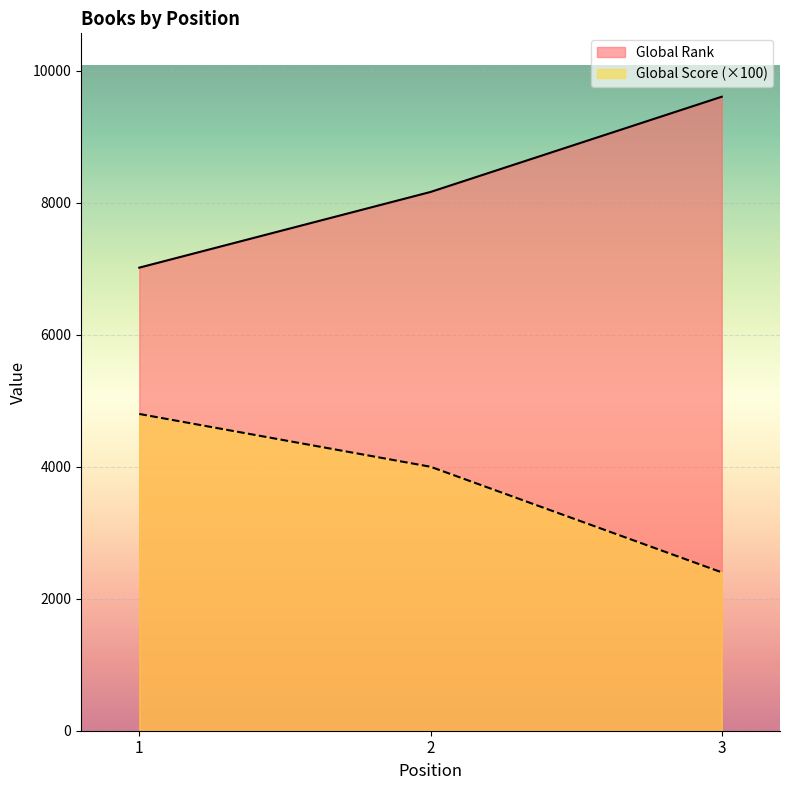

Reading right to left, transcribe all the data shown in this chart.

Global Rank: 3=9607	2=8164	1=7017
Global Score: 3=2400	2=4000	1=4800